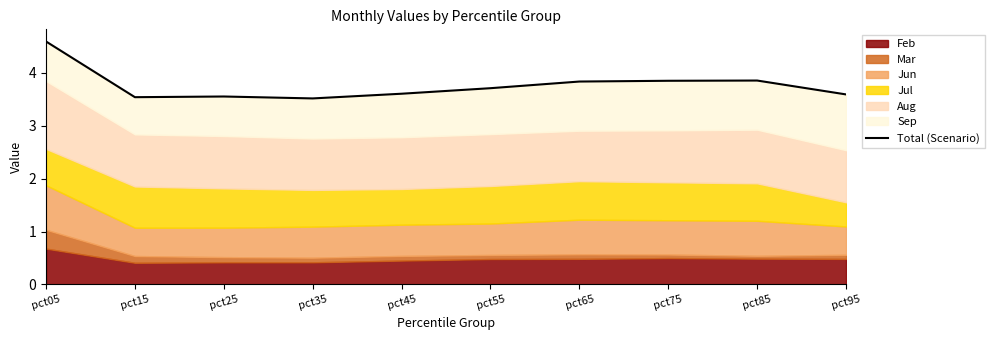

What is the approximate value at pct75?

3.8